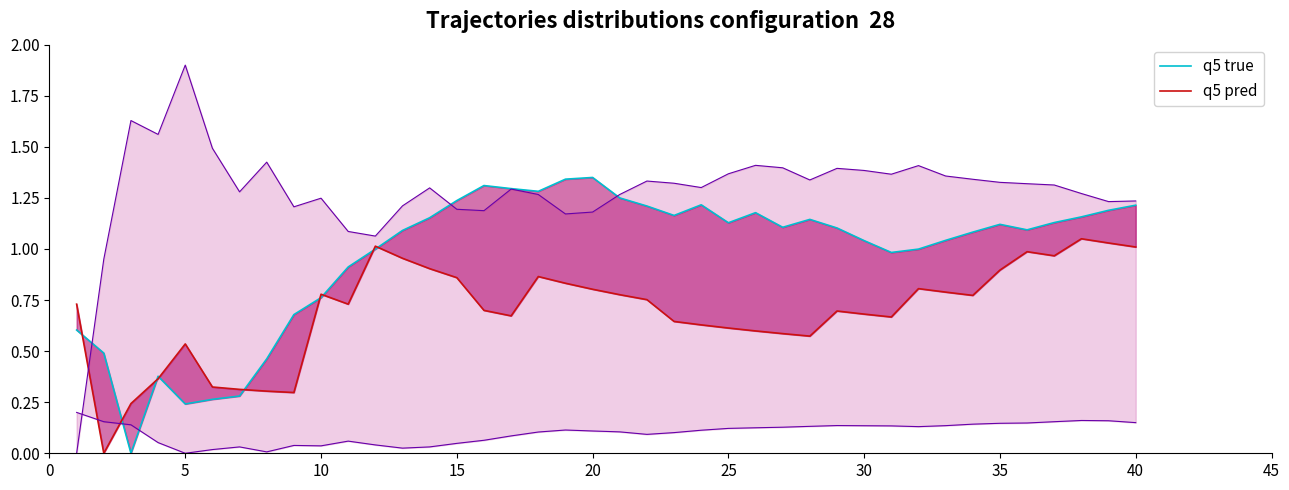

Does the chart display data point markers on the line(s)?

No